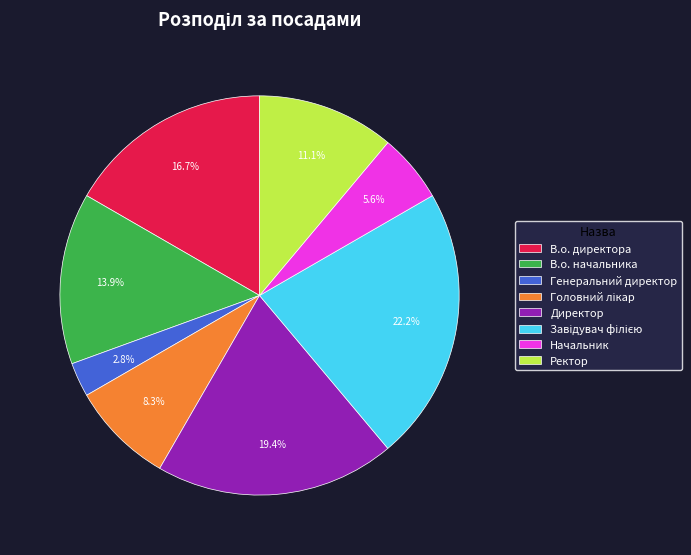

Is the sum of Директор and Ректор greater than half?

No